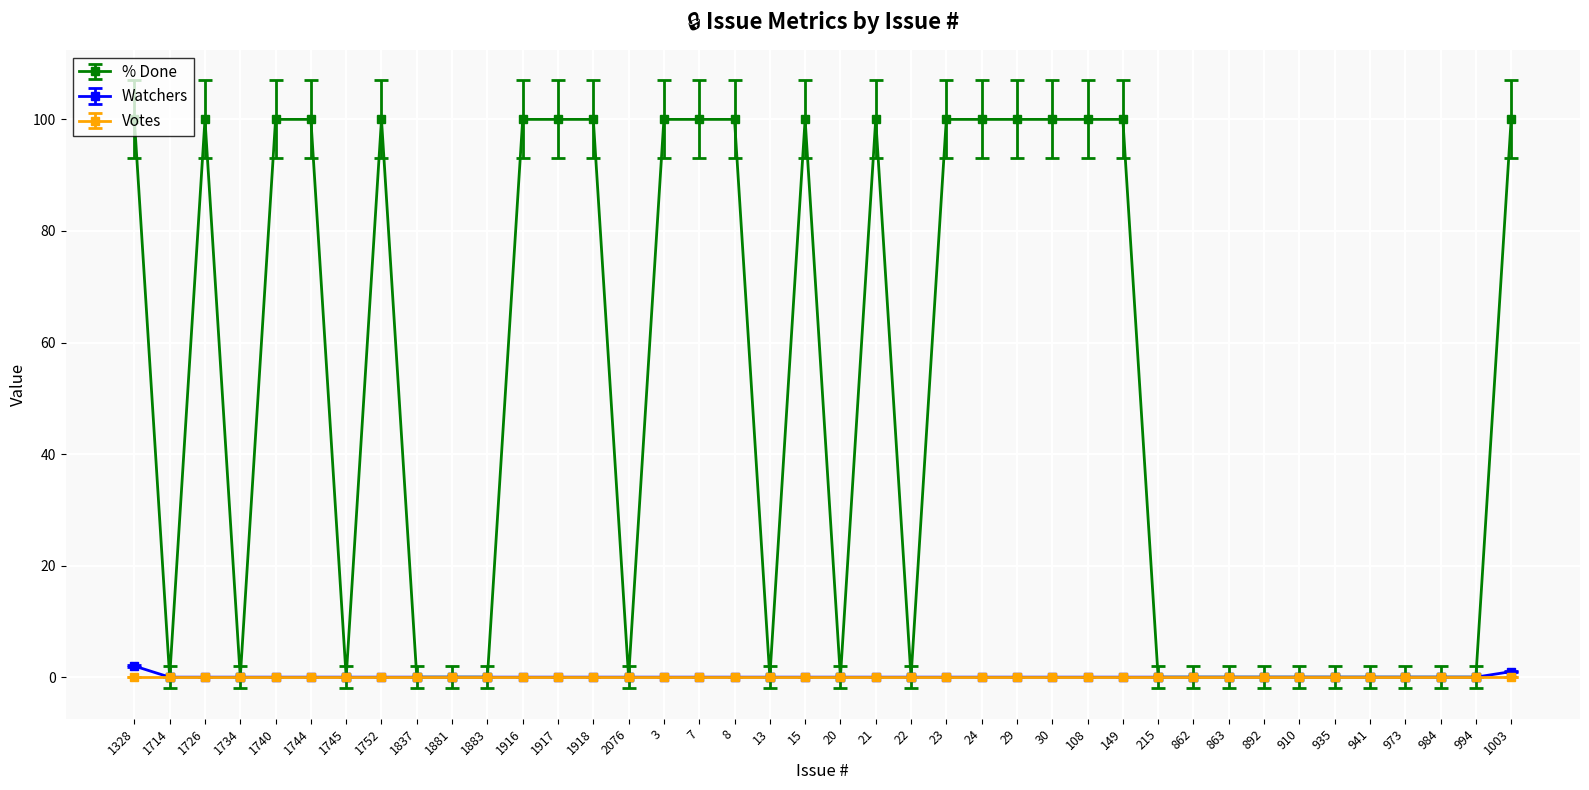

Does the chart have visible grid lines?

Yes